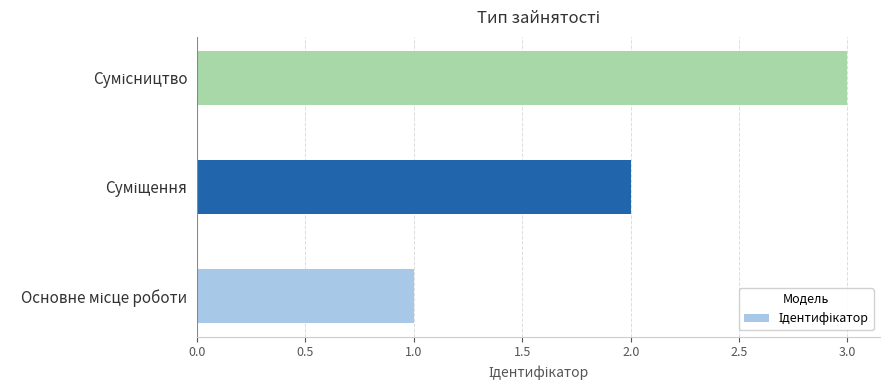

What is the greatest value displayed?

3